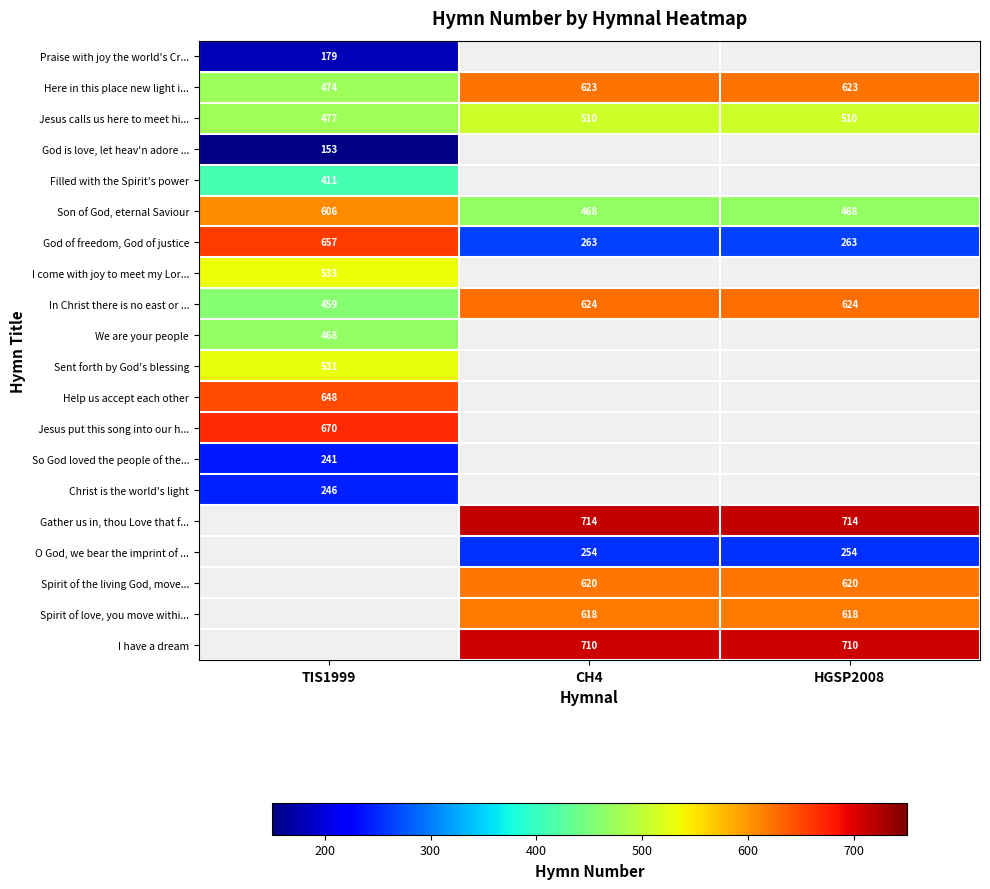

What is the difference between the highest and lowest values at TIS1999?

517.0